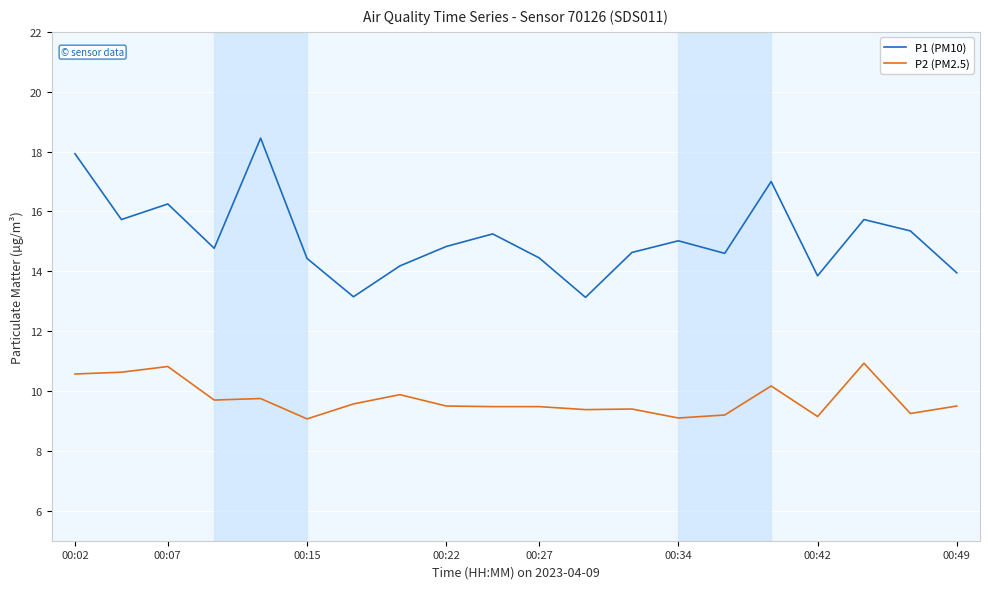

What is the difference between the maximum and minimum values in the P2 (PM2.5) series?

1.9